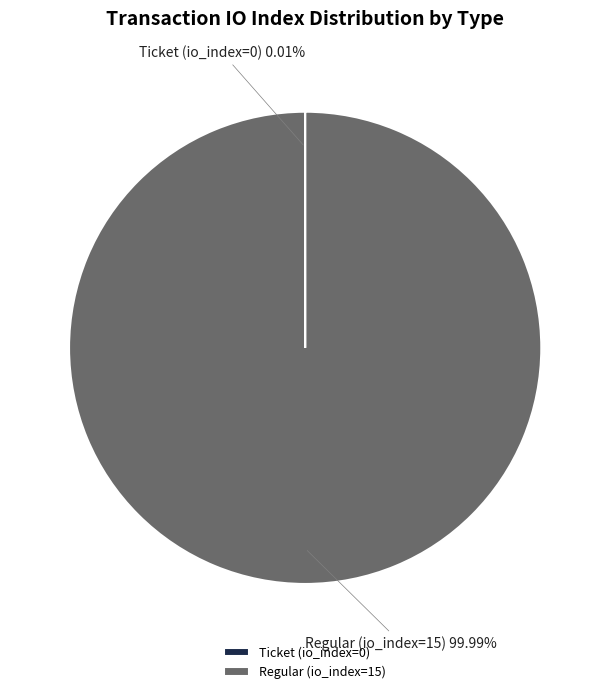

To the nearest percent, what percentage of the pie is Regular (io_index=15)?

100%